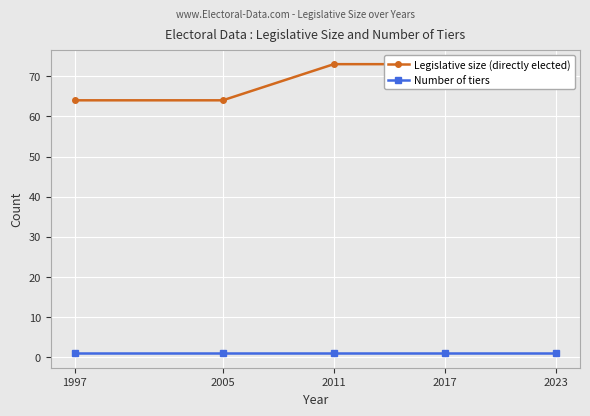

Reading right to left, list all the values displayed in this chart.

Legislative size (directly elected): 2023=73	2017=73	2011=73	2005=64	1997=64
Number of tiers: 2023=1	2017=1	2011=1	2005=1	1997=1